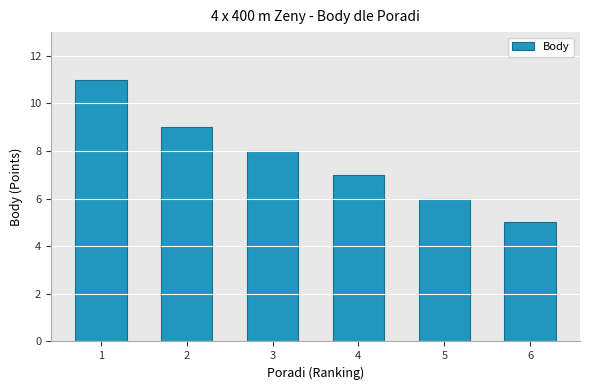

Approximately how many times larger is the value at 1 compared to 5?

1.8